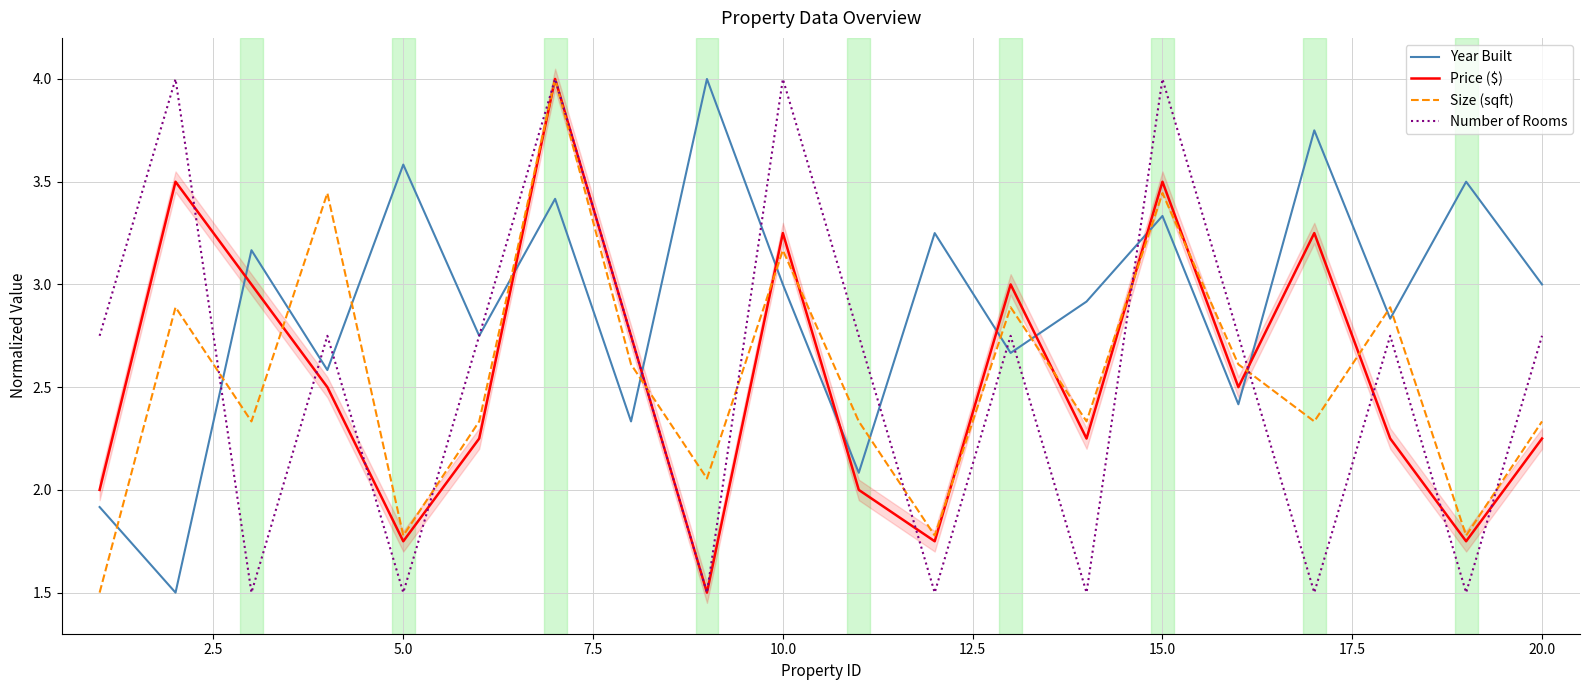

What is the lowest value of the Number of Rooms series?

1.5